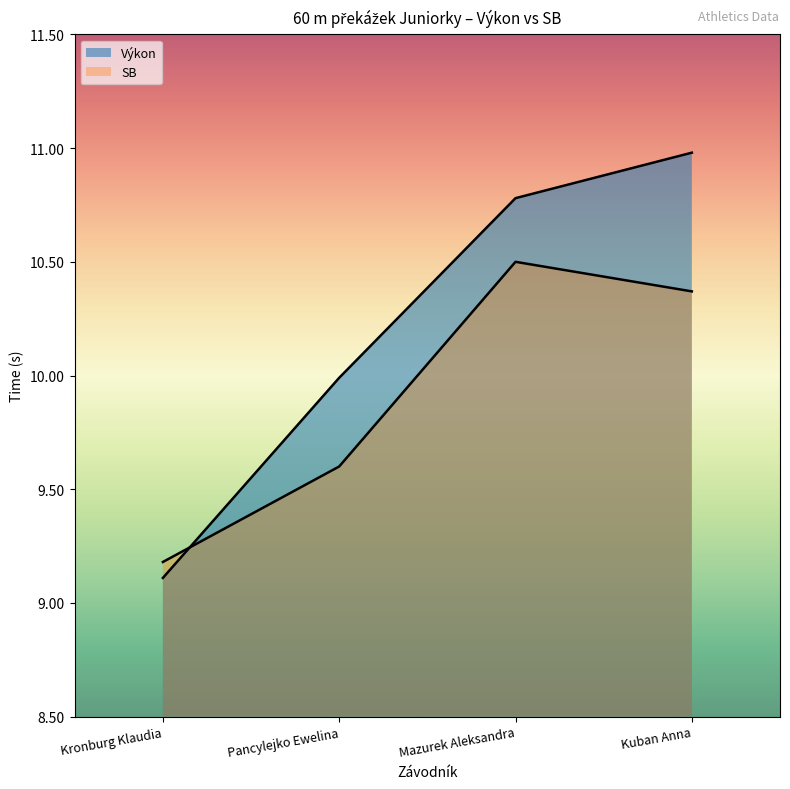

What is the average value of the Výkon series?

10.2